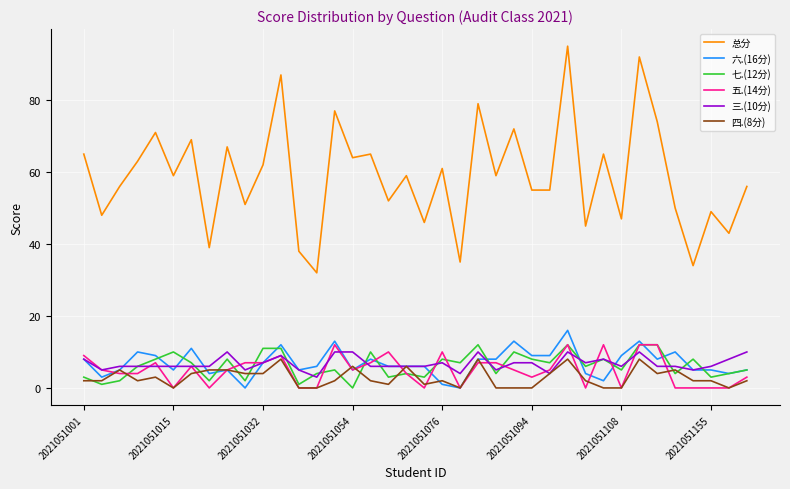

True or false: 六.(16分) and 总分 intersect in this chart.

False